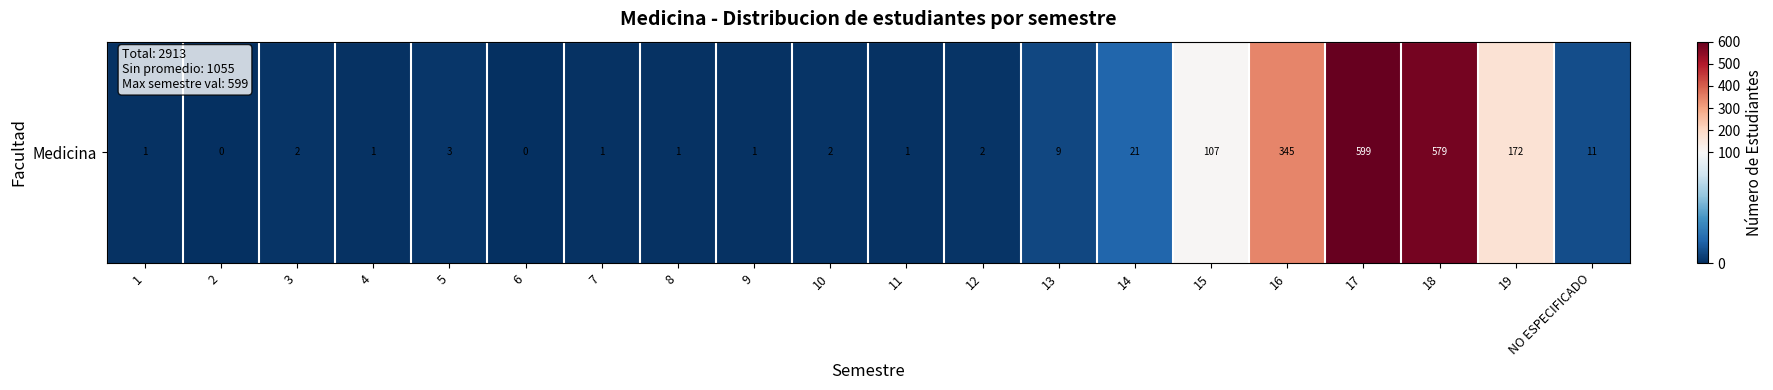

Where does the data first go above 2?

5